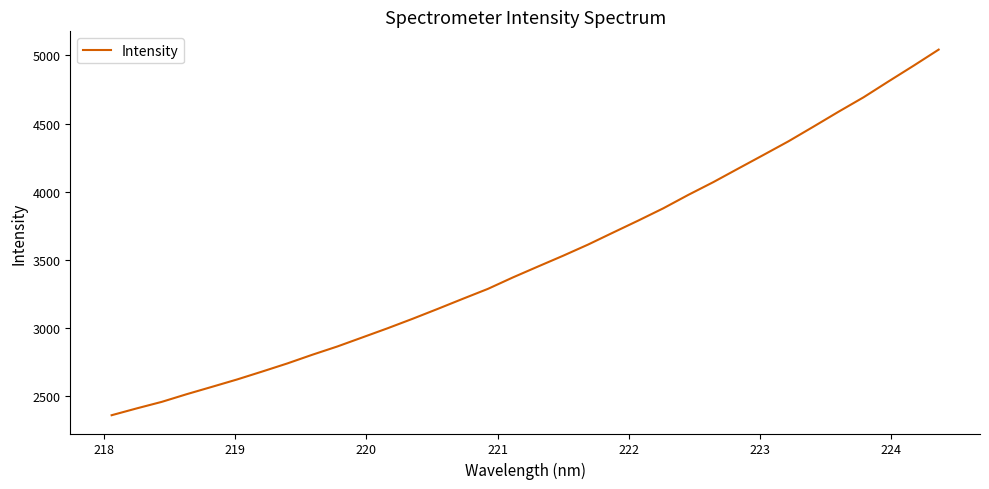

What is the maximum value shown in the chart?

5041.9